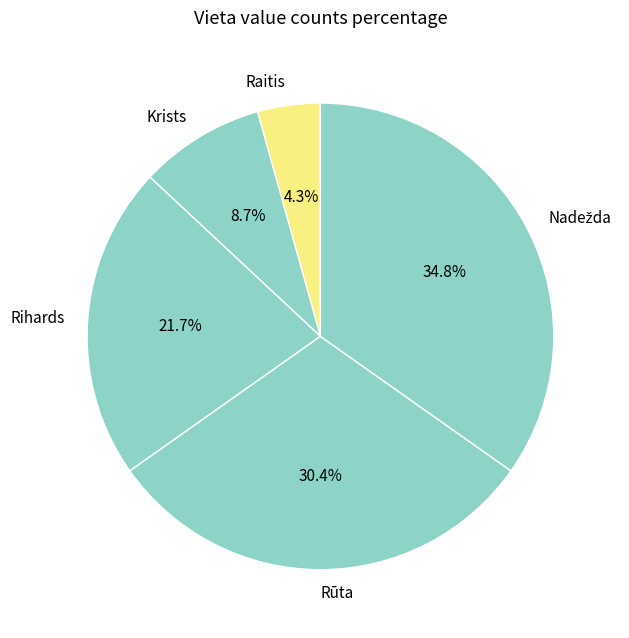

Which has a higher value, Raitis or Krists?

Krists